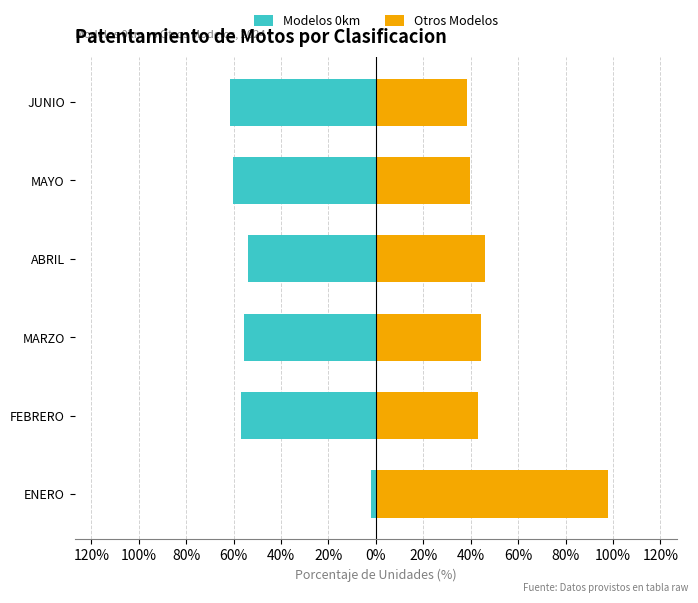

Which has a higher value, MAYO or FEBRERO?

FEBRERO